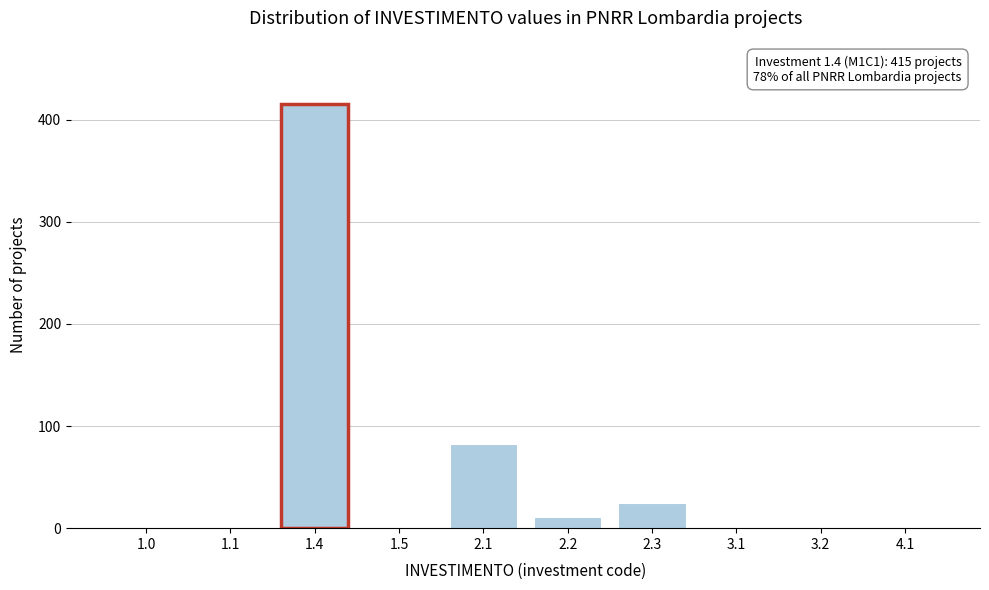

Is it true that the value at 2.1 is 82?

True